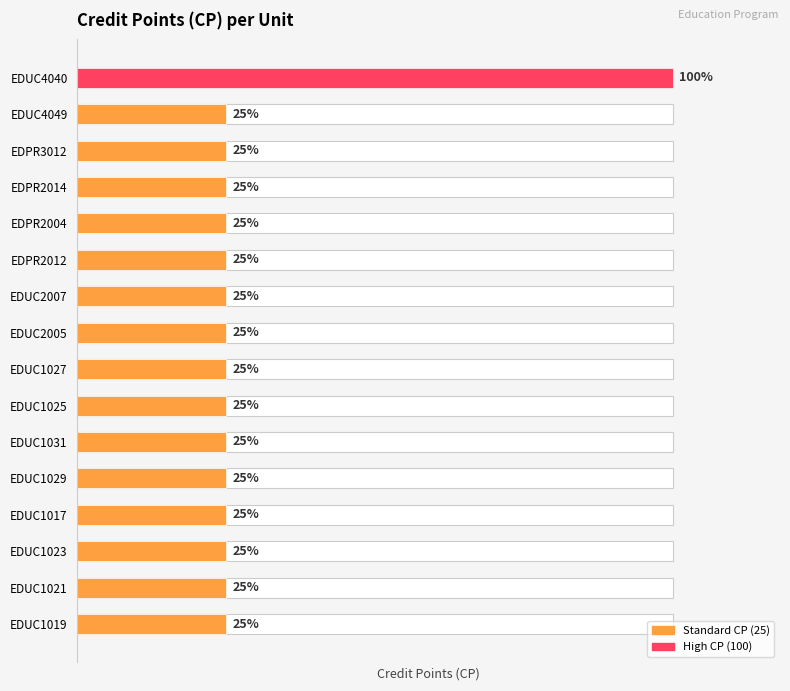

The chart shows a value of 25 at EDUC1023. True or false?

True